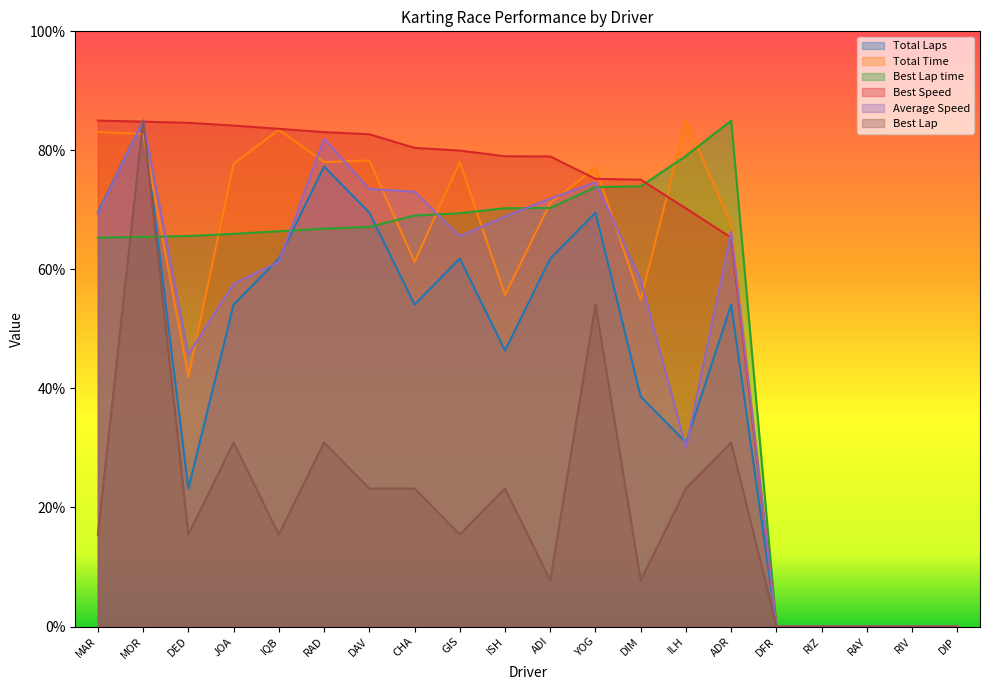

Which series ends up on top after the final intersection of Best Lap time and Best Speed?

Best Lap time